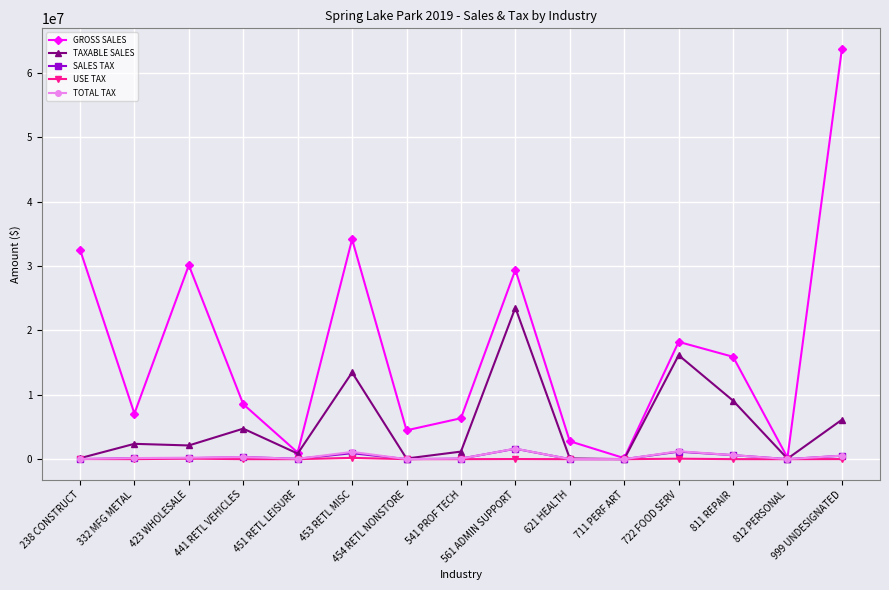

Which series has the largest range (max minus min)?

GROSS SALES